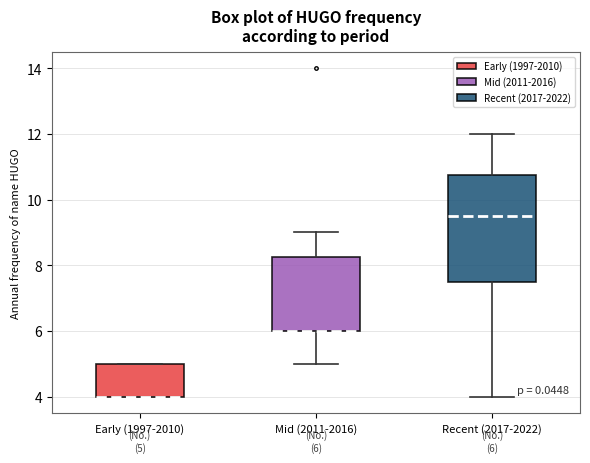

Comparing the boxes themselves (not the whiskers), which one is the tallest?

Recent (2017-2022)